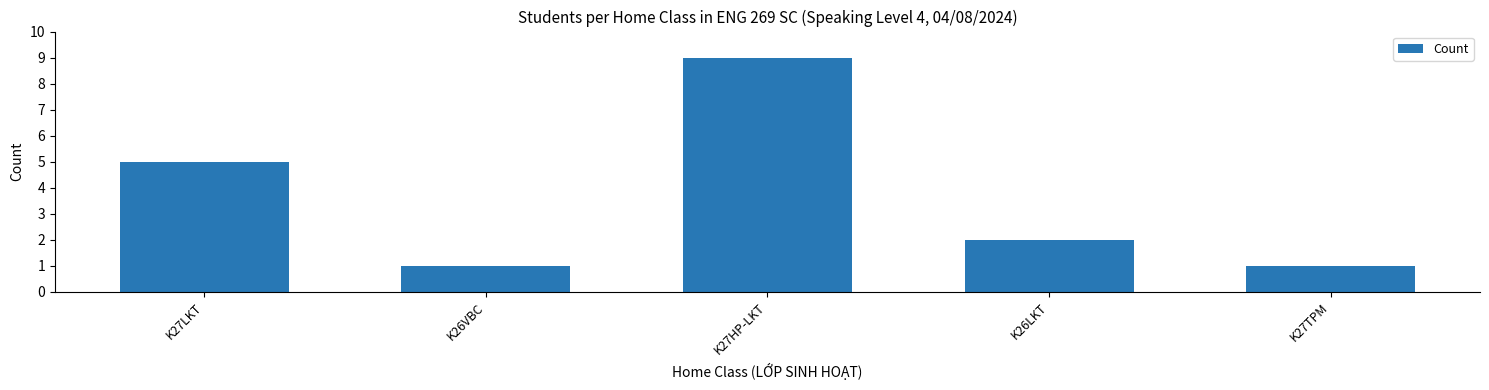

What is the change in value from K27HP-LKT to K27TPM?

-8